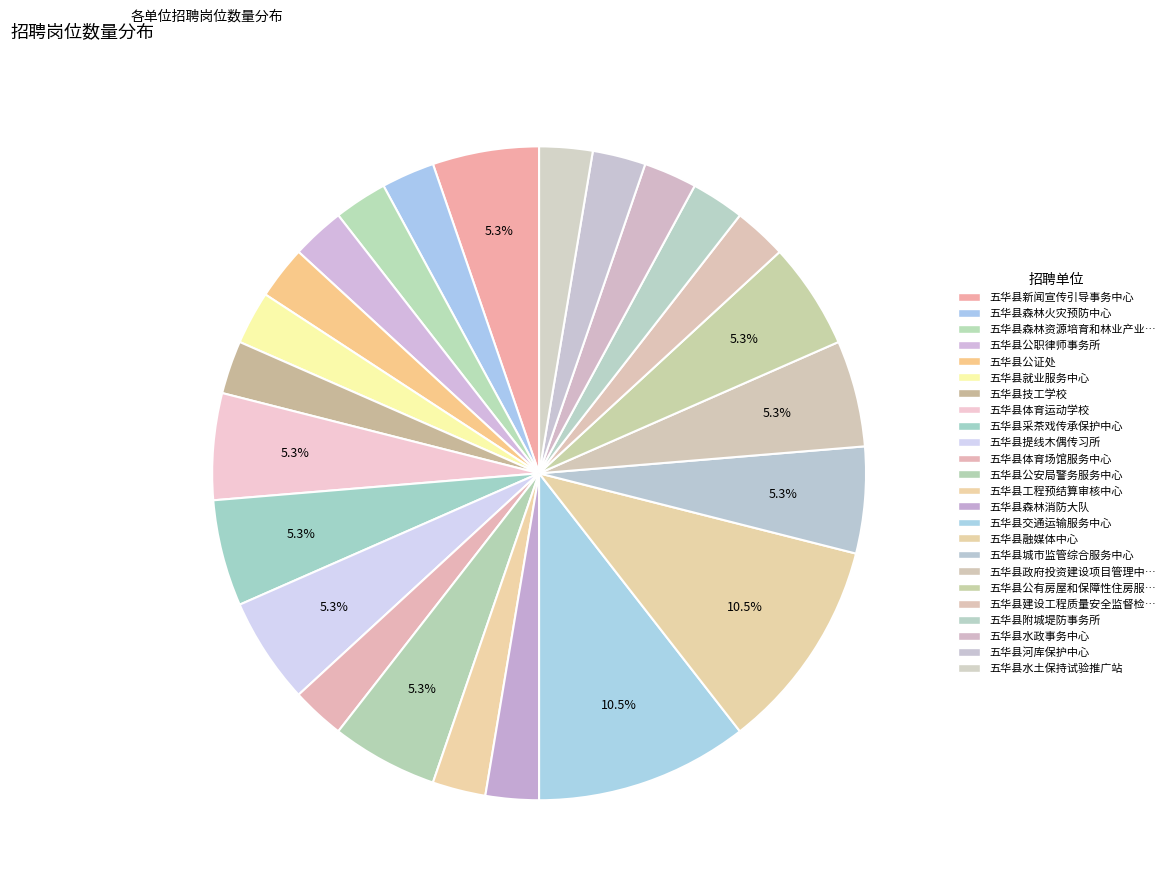

Rank the categories by value from lowest to highest.

五华县森林火灾预防中心, 五华县森林资源培育和林业产业发展服务中心, 五华县公职律师事务所, 五华县公证处, 五华县就业服务中心, 五华县技工学校, 五华县体育场馆服务中心, 五华县工程预结算审核中心, 五华县森林消防大队, 五华县建设工程质量安全监督检测站, 五华县附城堤防事务所, 五华县水政事务中心, 五华县河库保护中心, 五华县水土保持试验推广站, 五华县新闻宣传引导事务中心, 五华县体育运动学校, 五华县采茶戏传承保护中心, 五华县提线木偶传习所, 五华县公安局警务服务中心, 五华县城市监管综合服务中心, 五华县政府投资建设项目管理中心, 五华县公有房屋和保障性住房服务中心, 五华县交通运输服务中心, 五华县融媒体中心